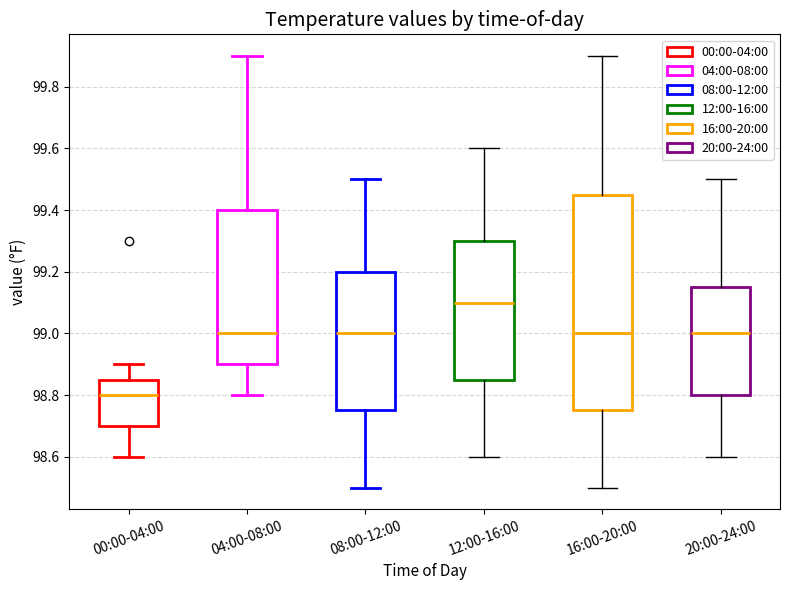

Reading left to right, read every box against the y-axis: the position of its median line, the range the box covers, and the ends of its whiskers. The values are not printed on the chart, so give them approximately, as read against the axis.

00:00-04:00: median 98.80, box 98.70 to 98.86, whiskers 98.60 to 98.90
04:00-08:00: median 99.00, box 98.90 to 99.40, whiskers 98.80 to 99.90
08:00-12:00: median 99.00, box 98.76 to 99.20, whiskers 98.50 to 99.50
12:00-16:00: median 99.10, box 98.86 to 99.30, whiskers 98.60 to 99.60
16:00-20:00: median 99.00, box 98.76 to 99.46, whiskers 98.50 to 99.90
20:00-24:00: median 99.00, box 98.80 to 99.16, whiskers 98.60 to 99.50